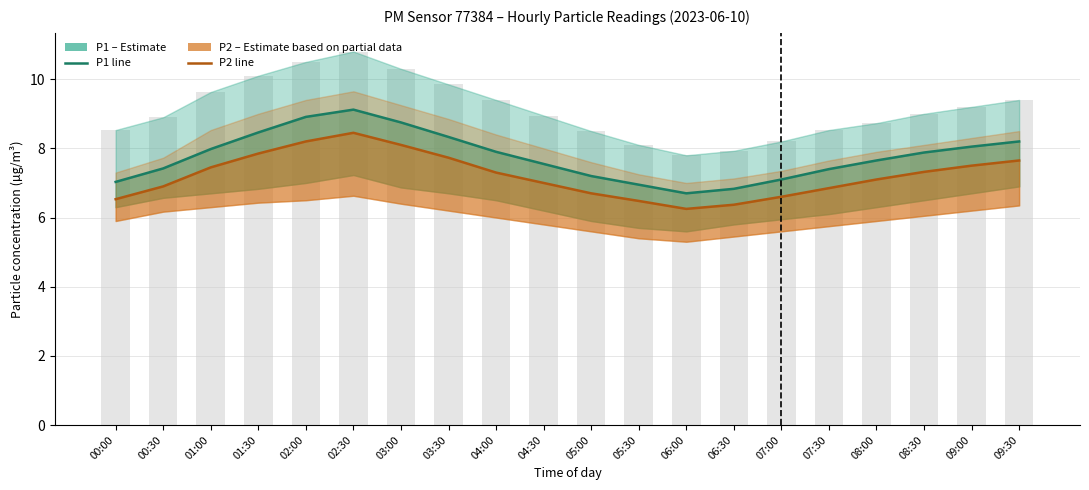

The P1 (PM10) series shows 7.4 at 07:30. True or false?

True